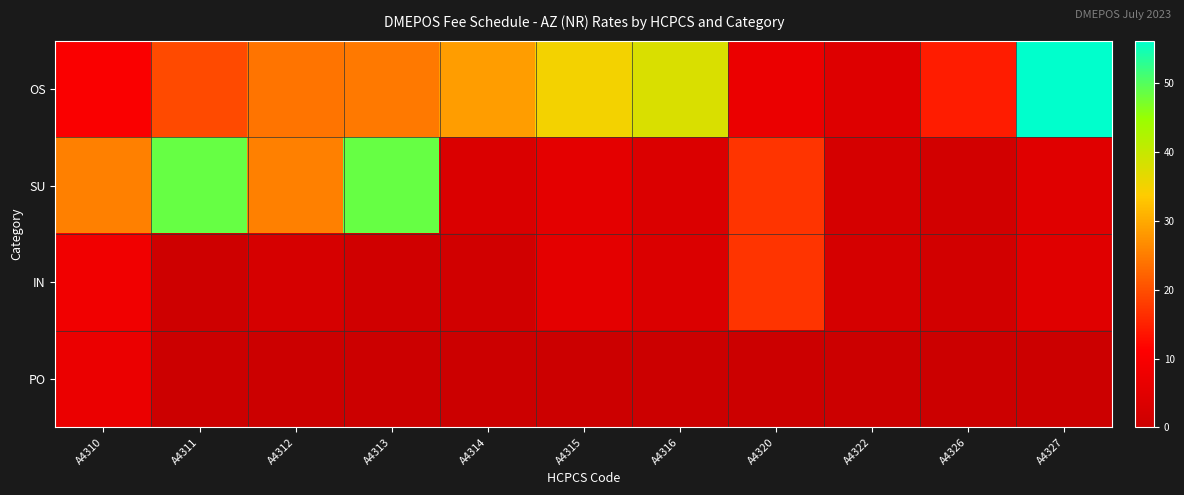

Reading left to right, list all the values displayed in this chart.

OS: A4310=10.2	A4311=19.5	A4312=24.0	A4313=24.6	A4314=28.6	A4315=35.1	A4316=37.8	A4320=7.0	A4322=4.0	A4326=14.3	A4327=56.2
SU: A4310=25.3	A4311=48.6	A4312=25.3	A4313=48.6	A4314=3.3	A4315=5.5	A4316=3.4	A4320=17.0	A4322=2.1	A4326=1.4	A4327=4.5
IN: A4310=8.3	A4311=0.5	A4312=2.4	A4313=1.0	A4314=1.2	A4315=5.5	A4316=3.4	A4320=17.0	A4322=2.1	A4326=1.4	A4327=4.5
PO: A4310=6.9	A4311=0.0	A4312=0.0	A4313=0.0	A4314=0.0	A4315=0.0	A4316=0.0	A4320=0.0	A4322=0.0	A4326=0.0	A4327=0.0